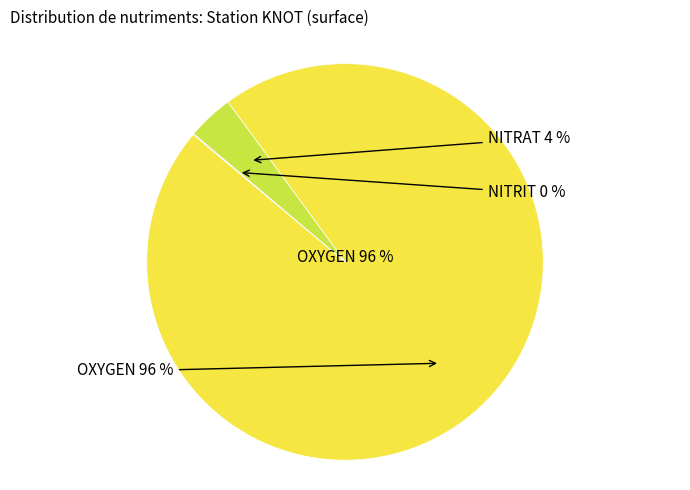

Between NITRAT and NITRIT, which is larger?

NITRAT